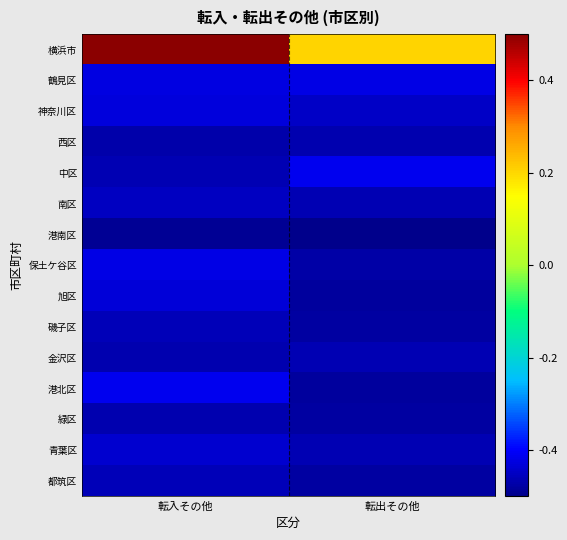

Reading left to right, list all the values displayed in this chart.

横浜市: 転入その他=0.5	転出その他=0.2
鶴見区: 転入その他=-0.4	転出その他=-0.4
神奈川区: 転入その他=-0.4	転出その他=-0.4
西区: 転入その他=-0.5	転出その他=-0.5
中区: 転入その他=-0.5	転出その他=-0.4
南区: 転入その他=-0.4	転出その他=-0.5
港南区: 転入その他=-0.5	転出その他=-0.5
保土ケ谷区: 転入その他=-0.4	転出その他=-0.5
旭区: 転入その他=-0.4	転出その他=-0.5
磯子区: 転入その他=-0.5	転出その他=-0.5
金沢区: 転入その他=-0.5	転出その他=-0.5
港北区: 転入その他=-0.4	転出その他=-0.5
緑区: 転入その他=-0.5	転出その他=-0.5
青葉区: 転入その他=-0.4	転出その他=-0.5
都筑区: 転入その他=-0.5	転出その他=-0.5